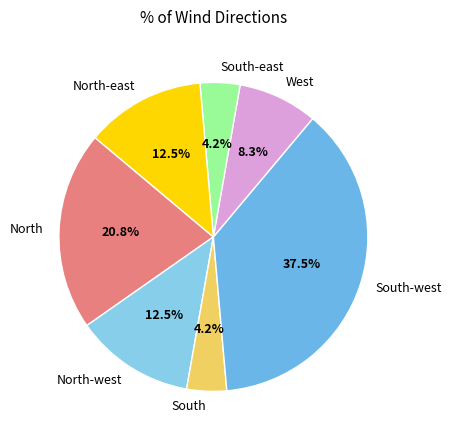

Is North the majority of the pie?

No